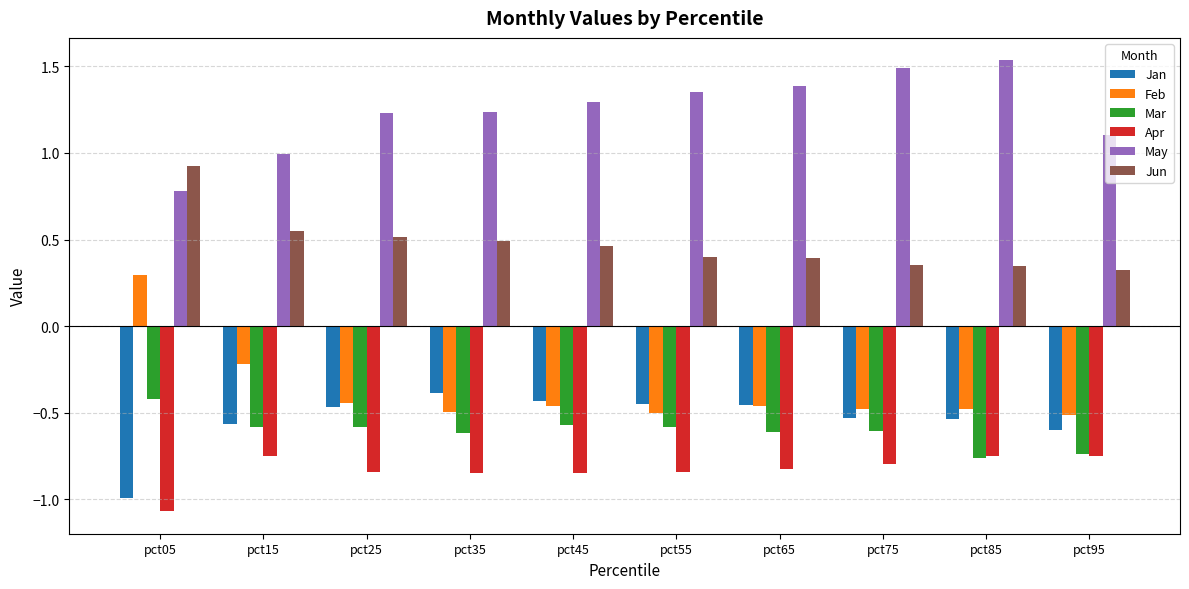

Is it true that Jun equals 0.9 at pct15?

False